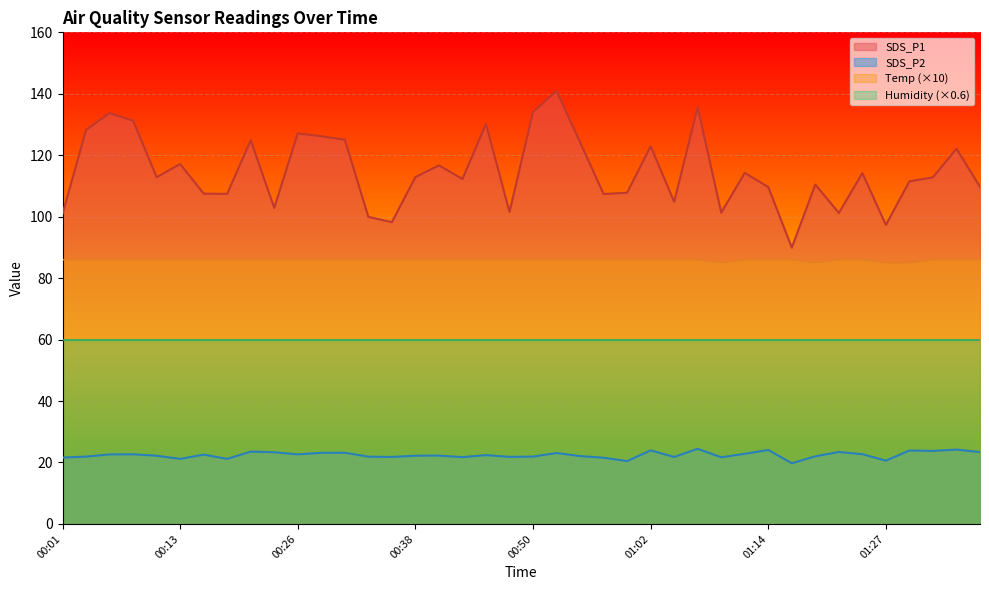

Which series has the widest spread of values?

SDS_P1